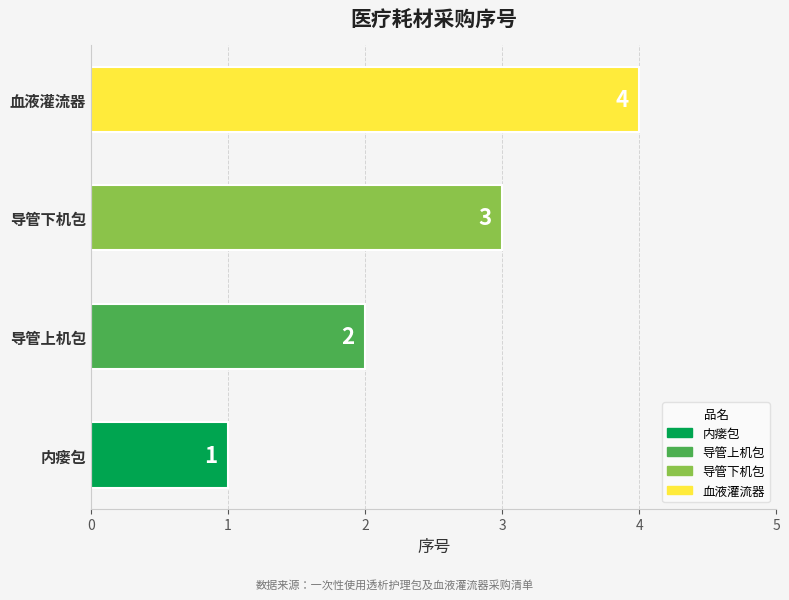

Approximately how many times larger is the value at 内瘘包 compared to 导管下机包?

0.3